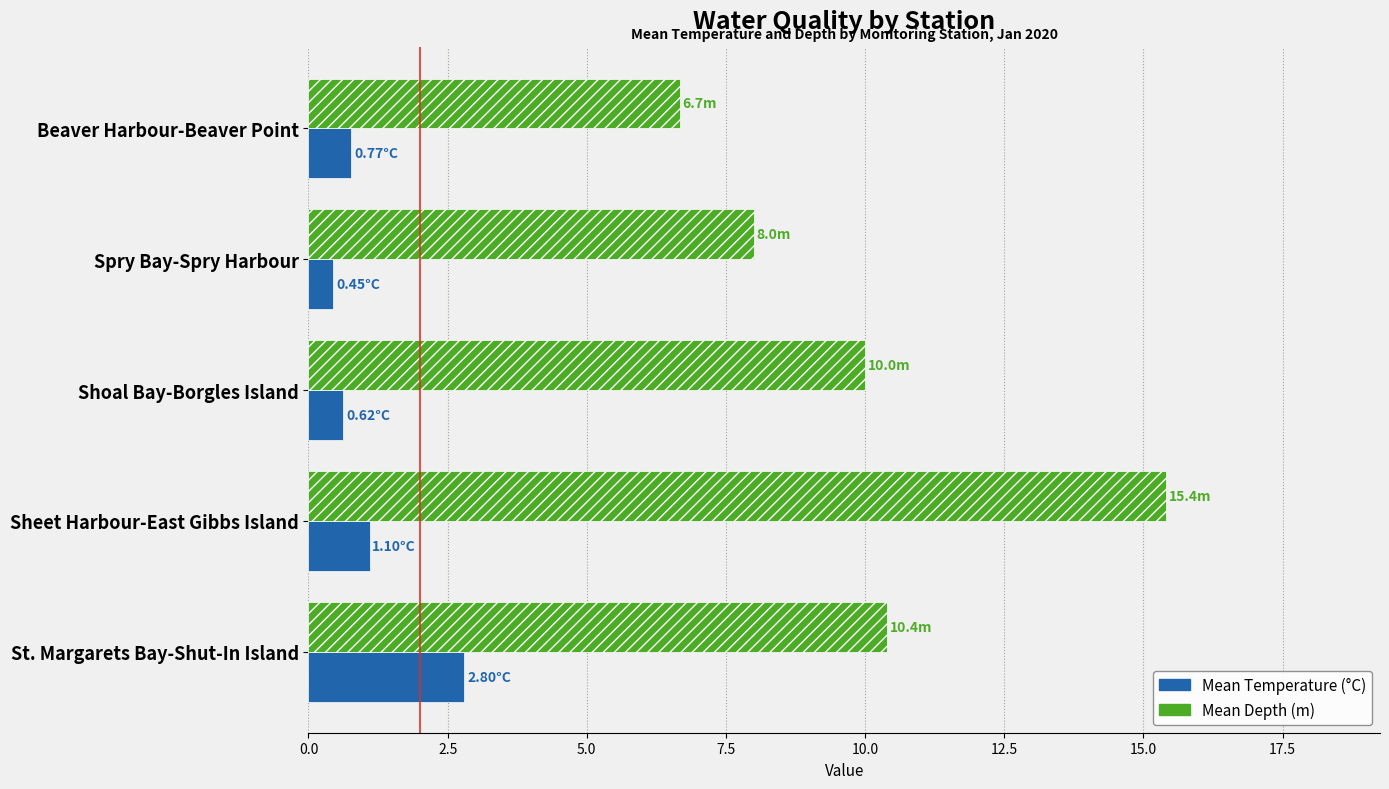

Count the number of categories in the chart.

5